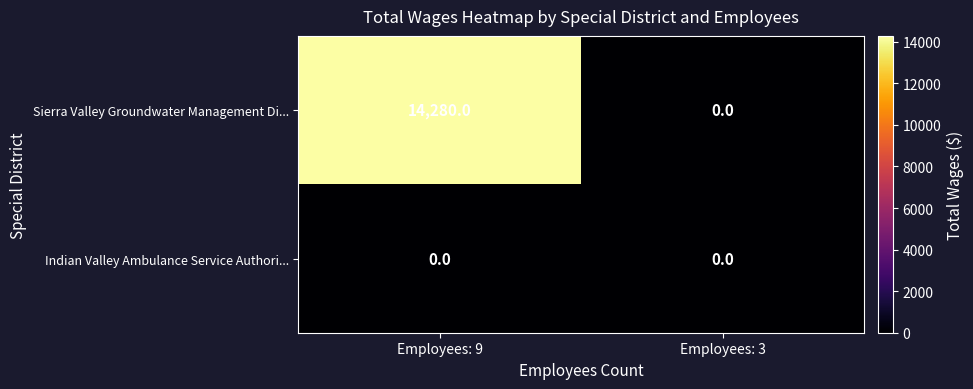

List the series in order of their overall mean, highest first.

Sierra Valley Groundwater Management Di..., Indian Valley Ambulance Service Authori...